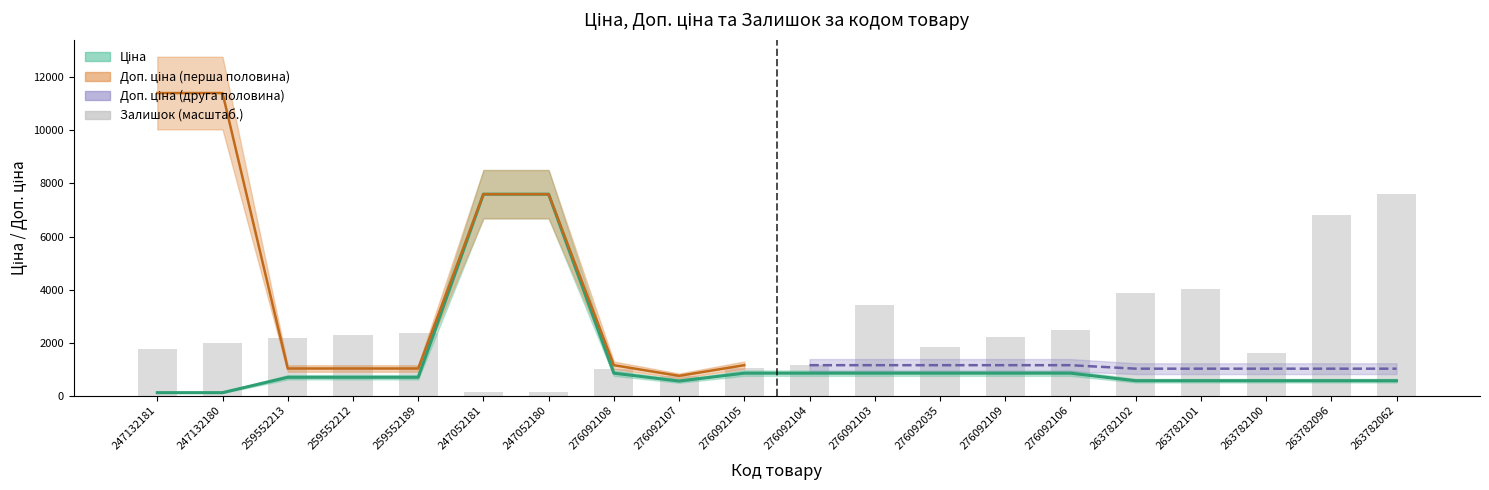

What is the difference between the maximum and minimum values in the Ціна series?

7482.4